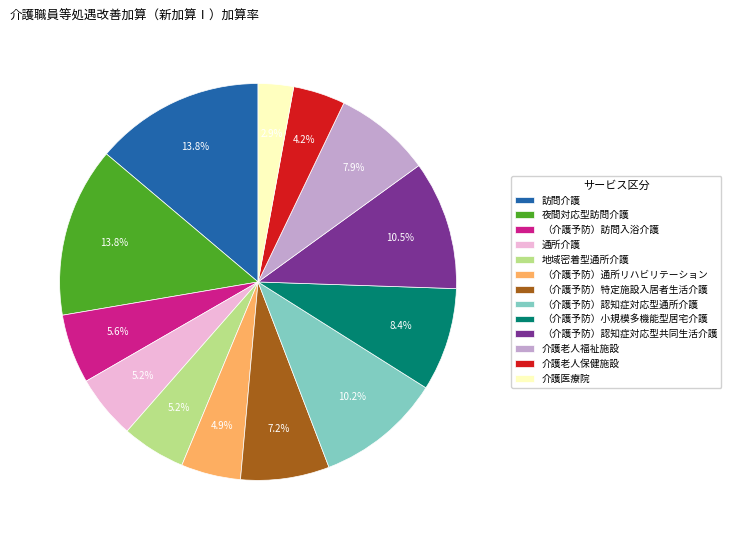

Between 介護老人福祉施設 and （介護予防）認知症対応型共同生活介護, which is larger?

（介護予防）認知症対応型共同生活介護